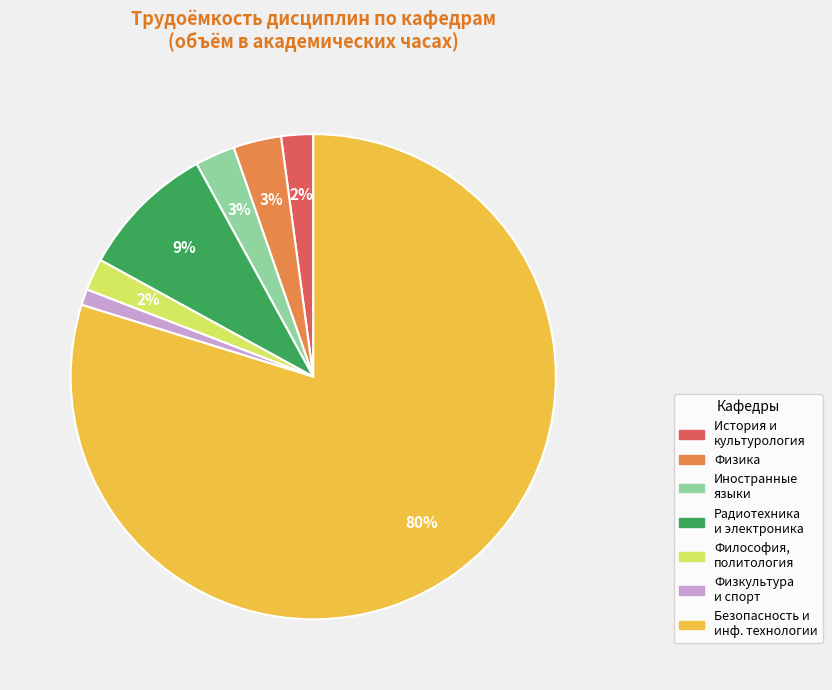

How many slices are in this pie chart?

7